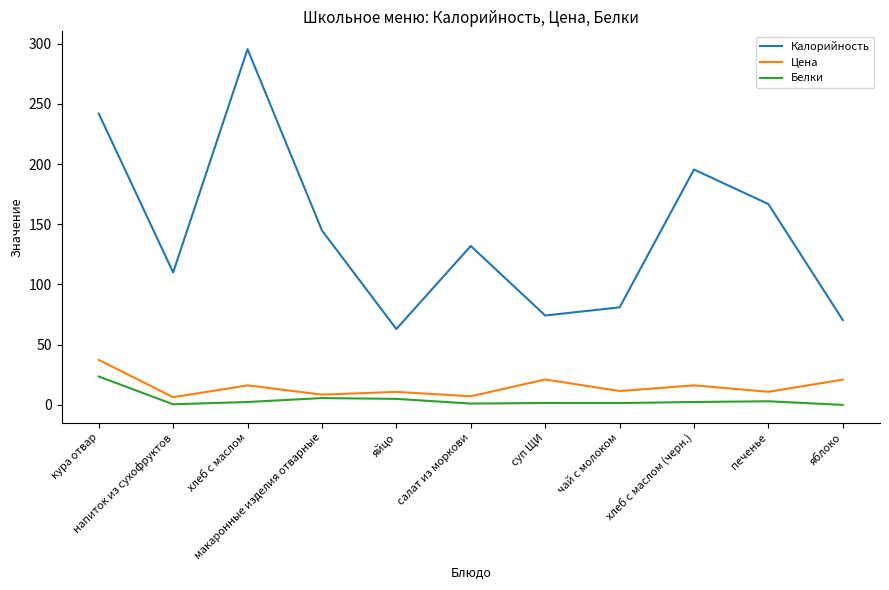

True or false: Калорийность and Цена intersect in this chart.

False